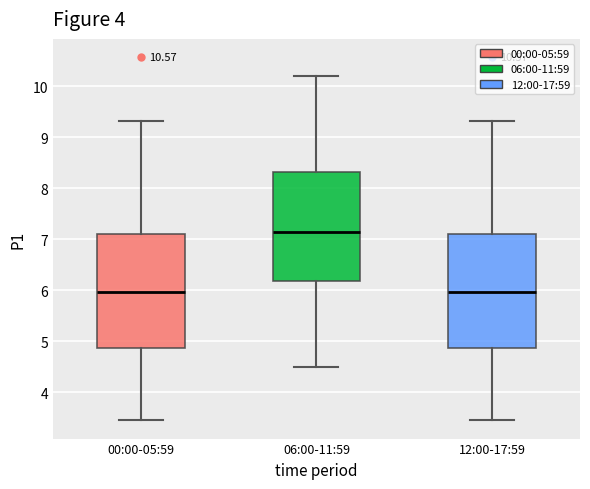

Where does the upper whisker of the box for 12:00-17:59 end on the y-axis? The values are not printed on the chart, so give them approximately, as read against the axis.

9.3